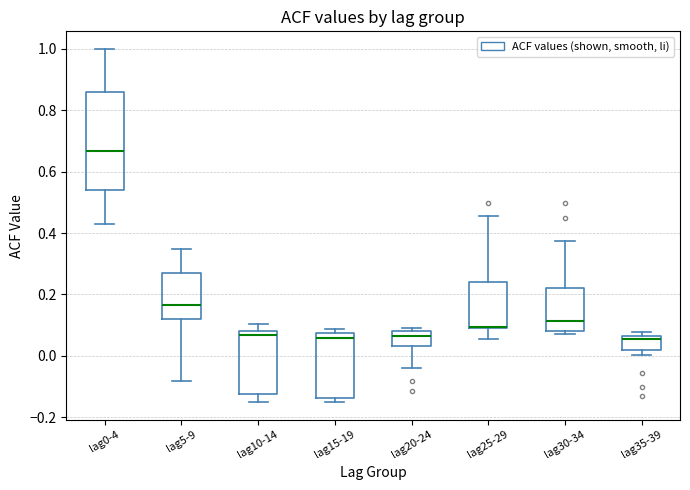

Where does the upper whisker of the box for lag5-9 end on the y-axis? The values are not printed on the chart, so give them approximately, as read against the axis.

0.34